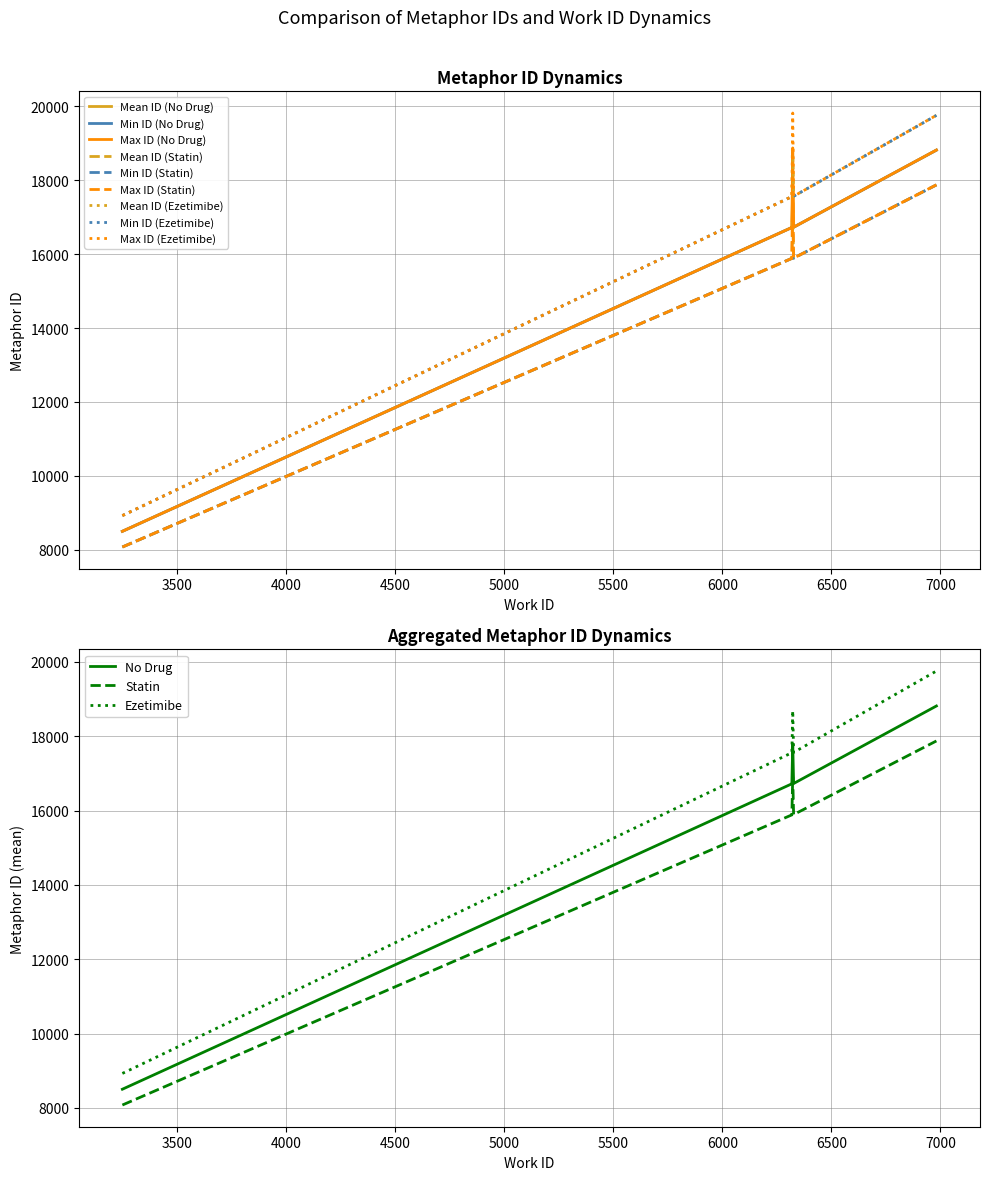

True or false: Max ID (Ezetimibe) and Min ID (No Drug) intersect in this chart.

False